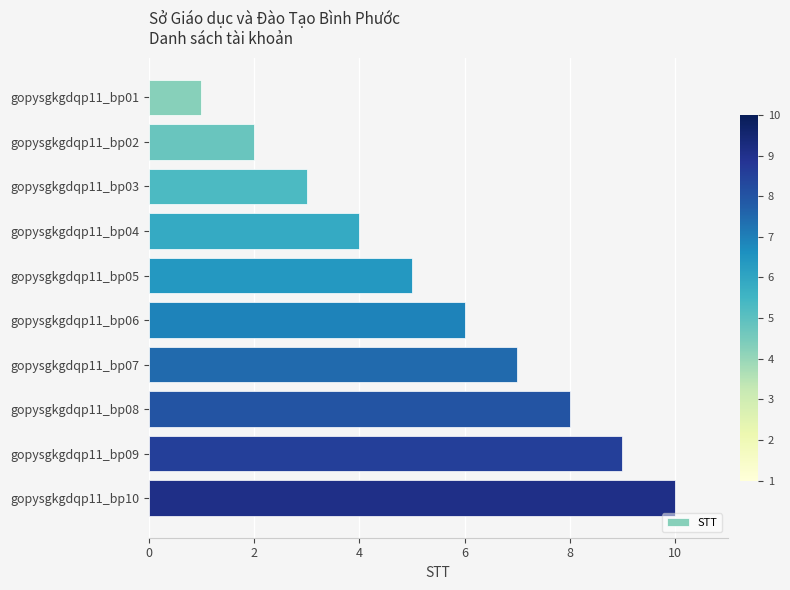

How many distinct data groups are displayed?

1